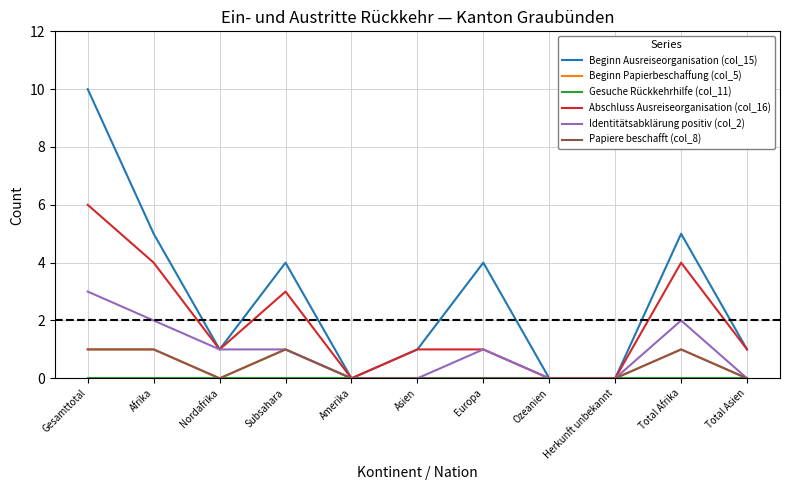

What value does the Abschluss Ausreiseorganisation (col_16) series have at Subsahara?

3